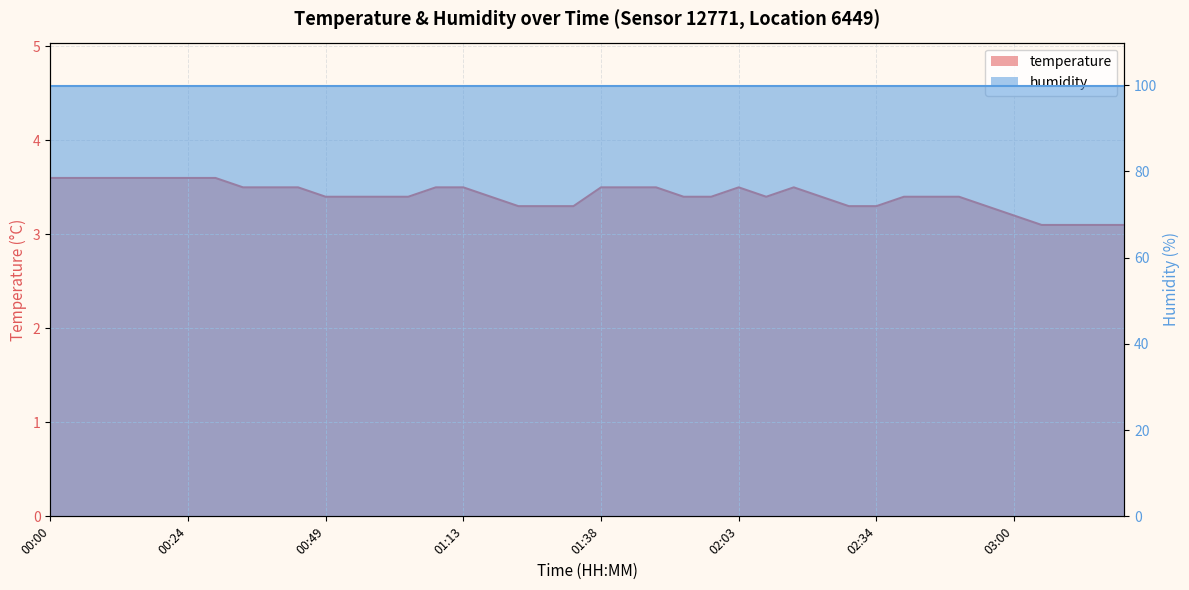

What is the minimum value shown in the chart?

3.1